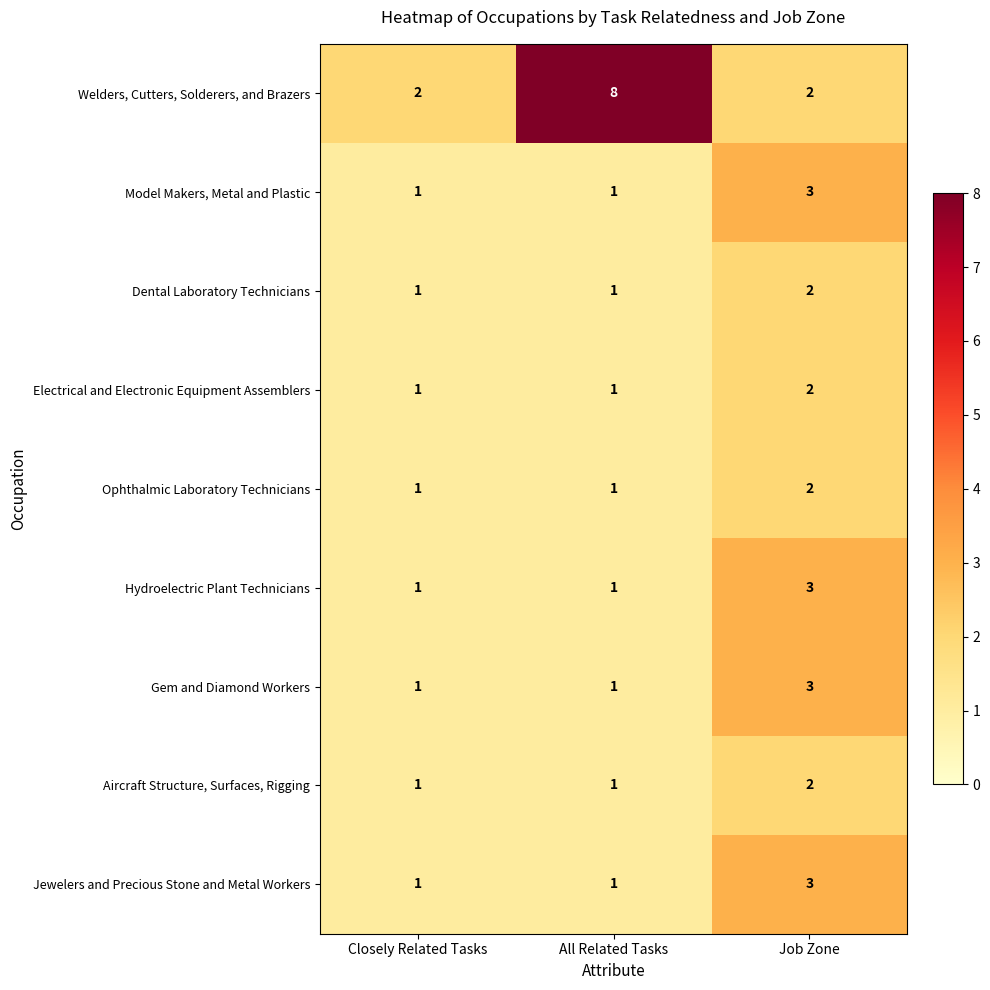

Count the Hydroelectric Plant Technicians values in the range 1 to 3.

3